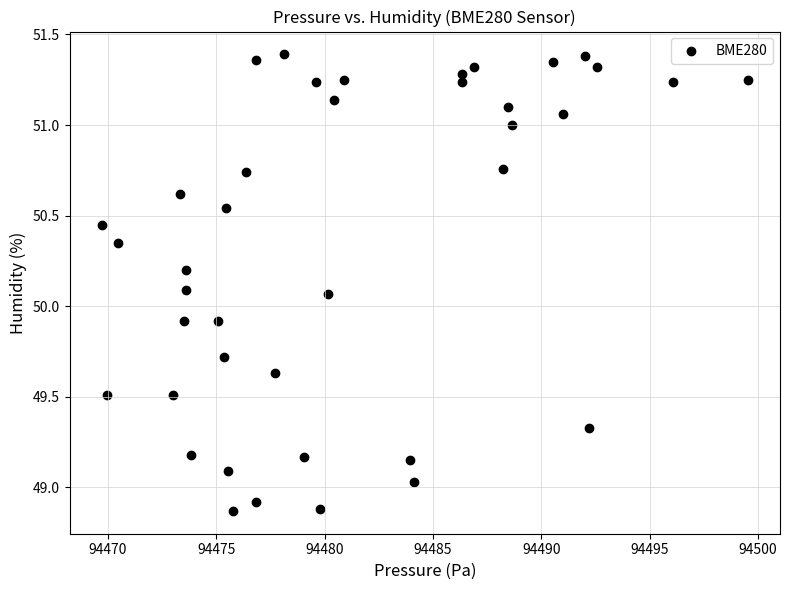

What is the range of X values (max minus min)?

29.8